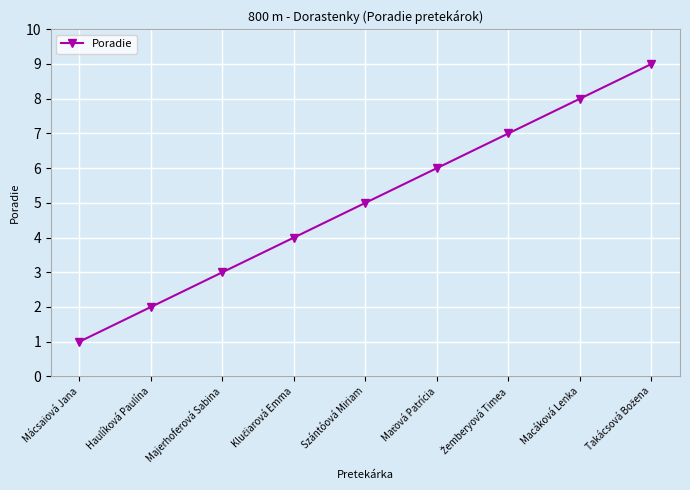

Which has a higher value, Mácsaiová Jana or Szántóová Miriam?

Szántóová Miriam